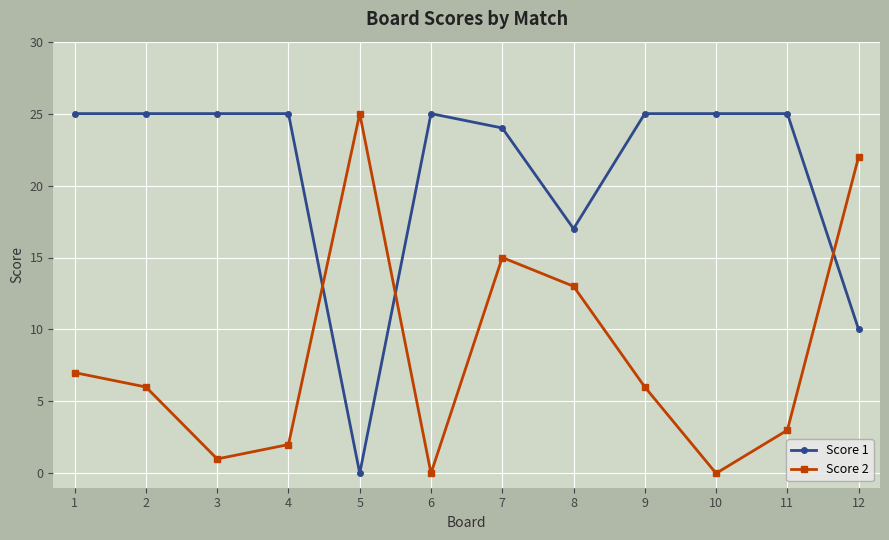

Between 2 and 5, which series saw the biggest shift?

Score 1